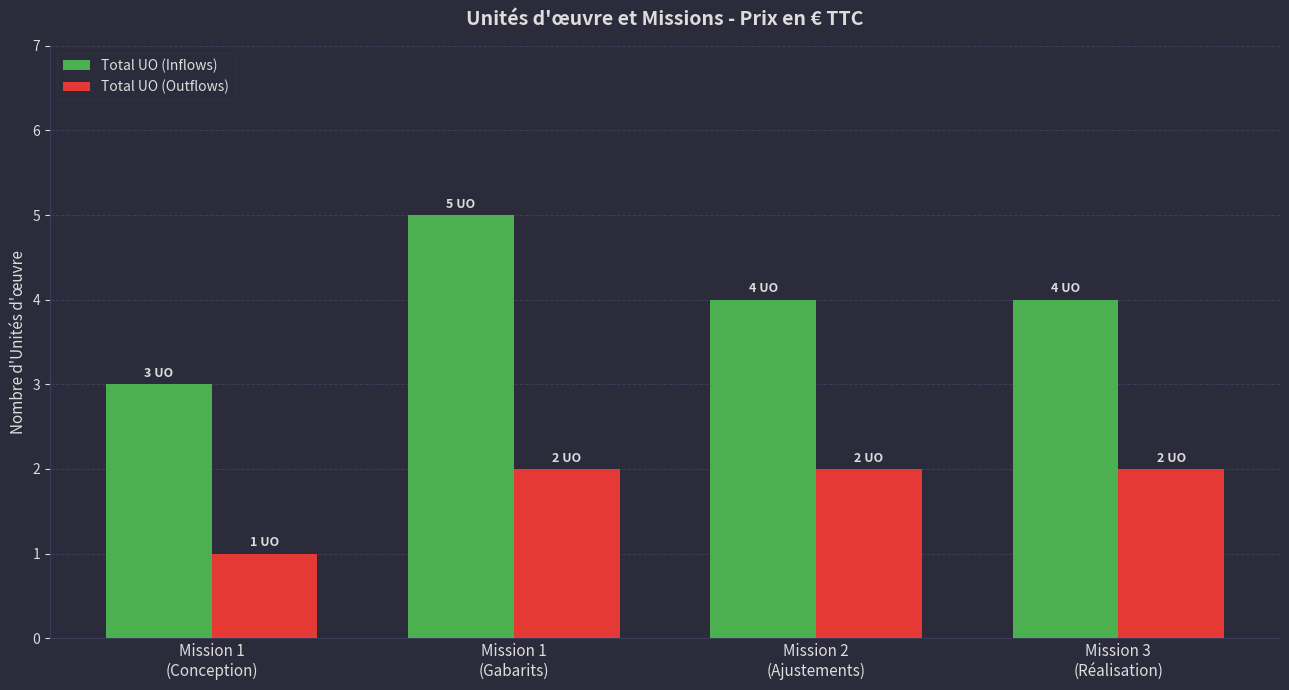

What is the total value across all series at Mission 3
(Réalisation)?

6